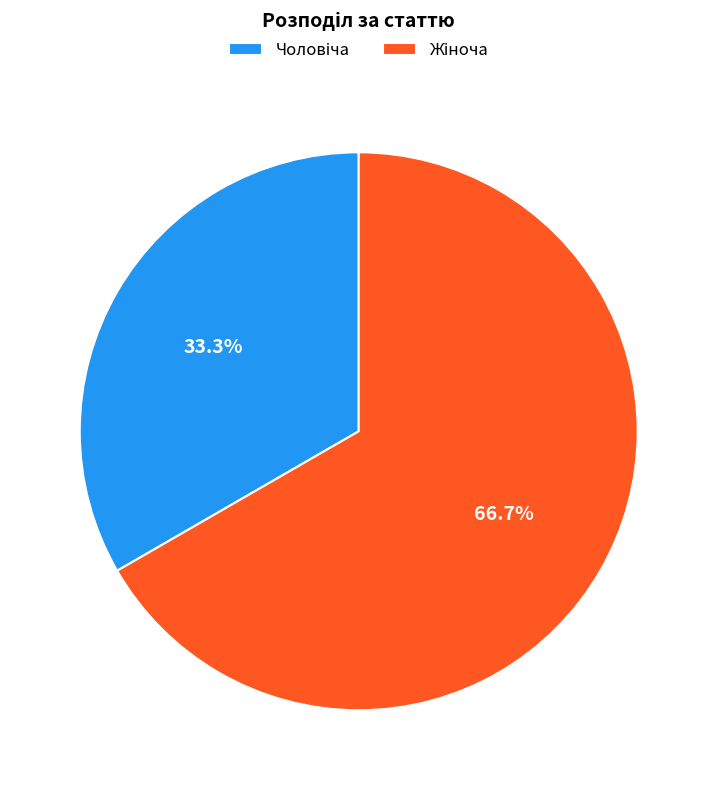

Is there a majority slice in this chart?

Yes